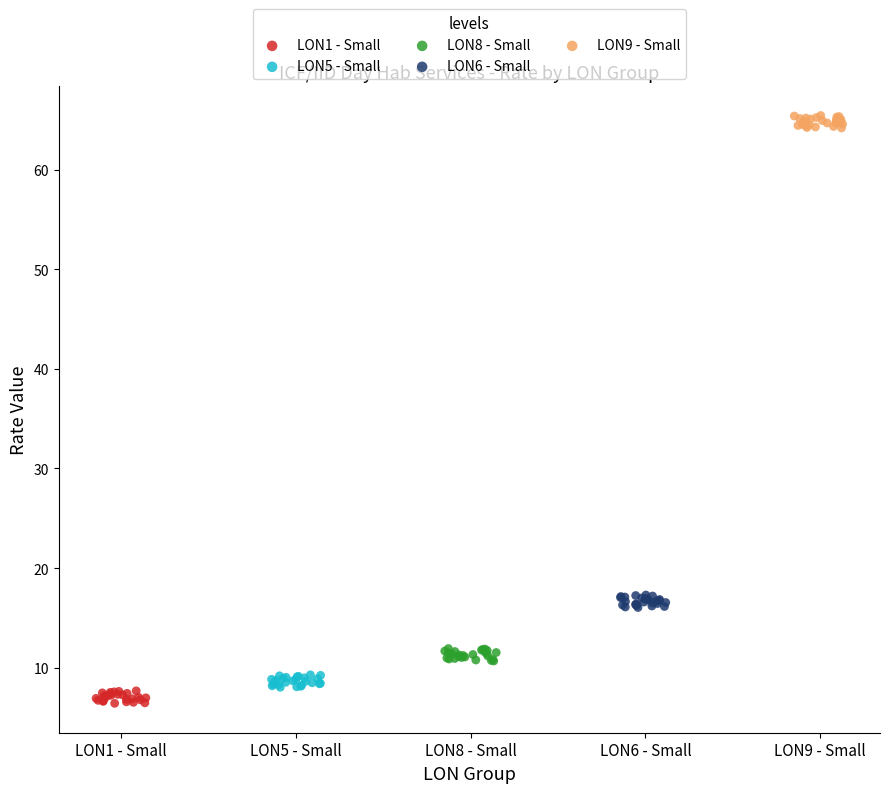

What are all the series names shown in the legend?

LON1 - Small, LON5 - Small, LON8 - Small, LON6 - Small, LON9 - Small